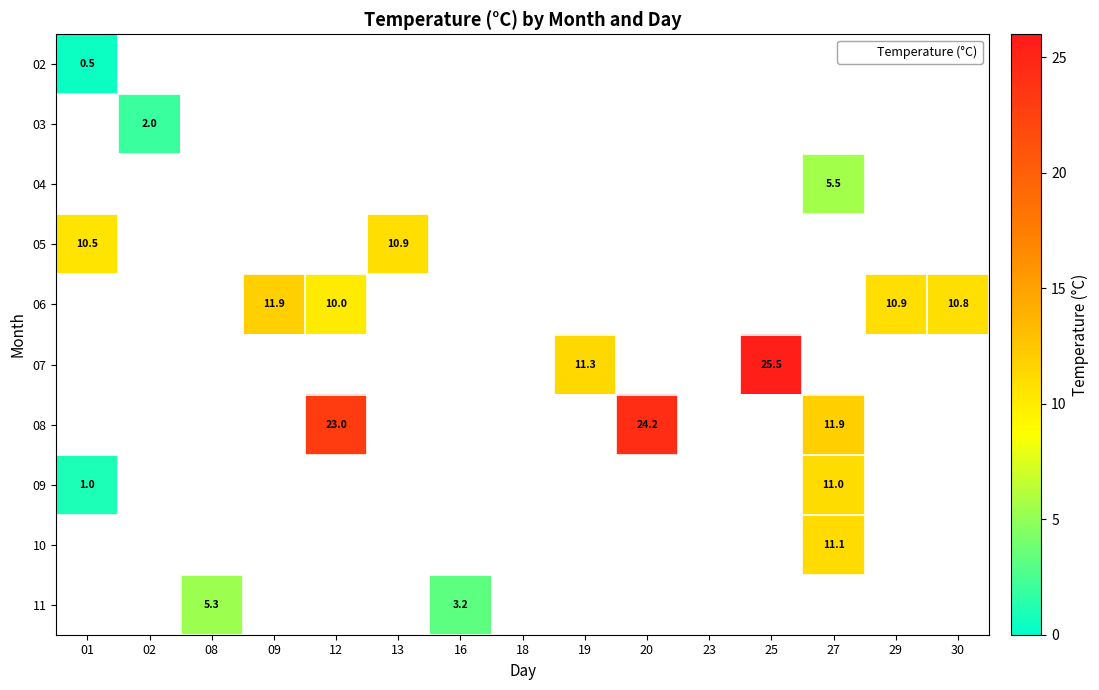

The 05 series shows 10.5 at 01. True or false?

True